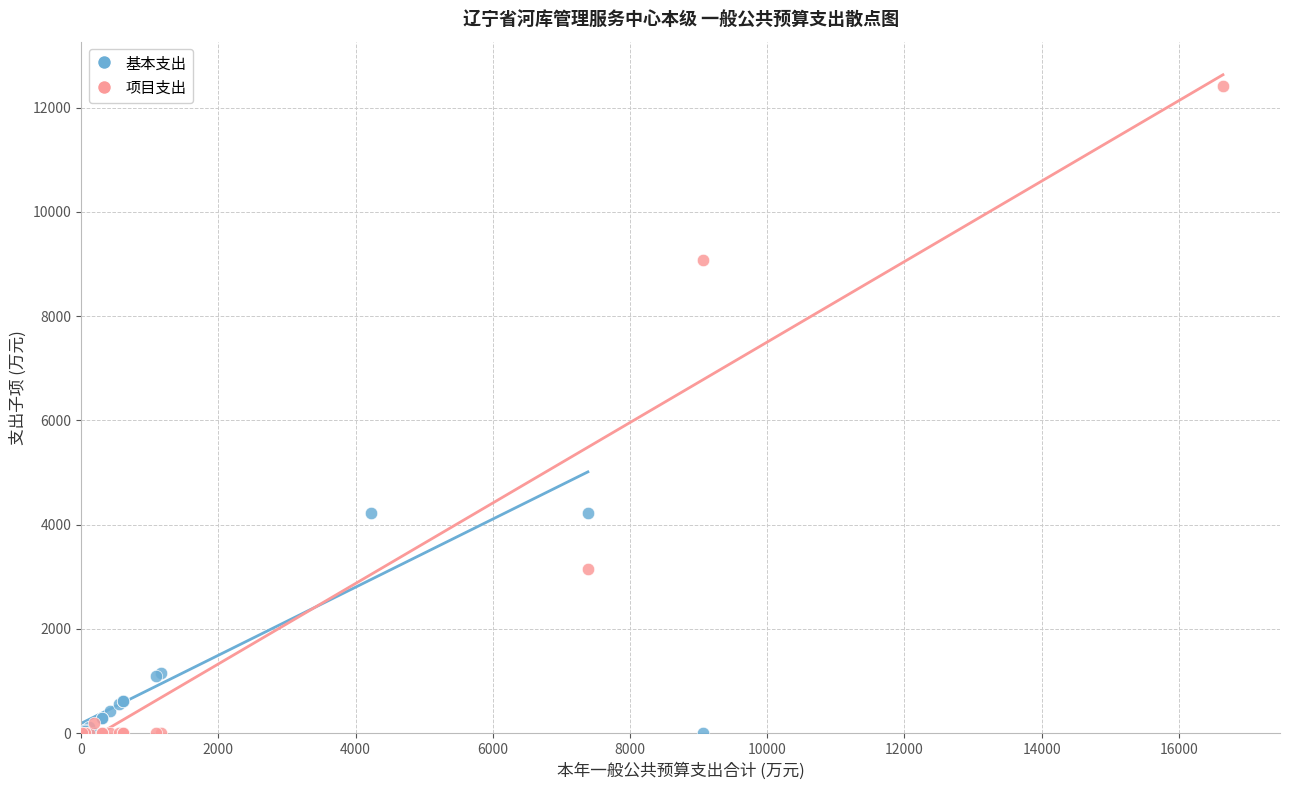

Which series reaches the maximum Y coordinate?

项目支出